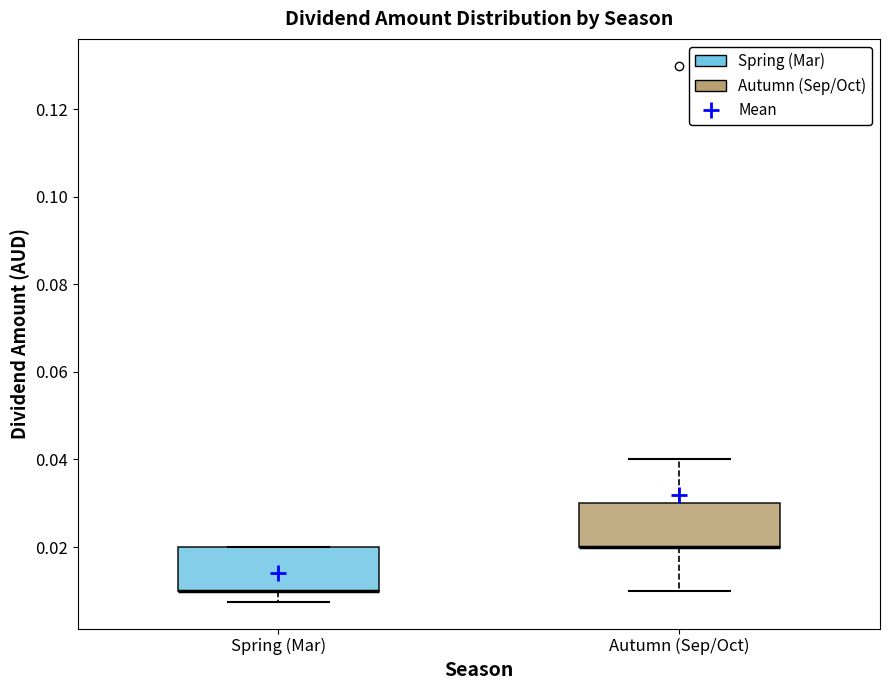

Reading left to right, read every box against the y-axis: the position of its median line, the range the box covers, and the ends of its whiskers. The values are not printed on the chart, so give them approximately, as read against the axis.

Spring (Mar): median 0.010 (drawn on the box's lower edge), box 0.010 to 0.020, whiskers 0.008 to 0.020
Autumn (Sep/Oct): median 0.020 (drawn on the box's lower edge), box 0.020 to 0.030, whiskers 0.010 to 0.040